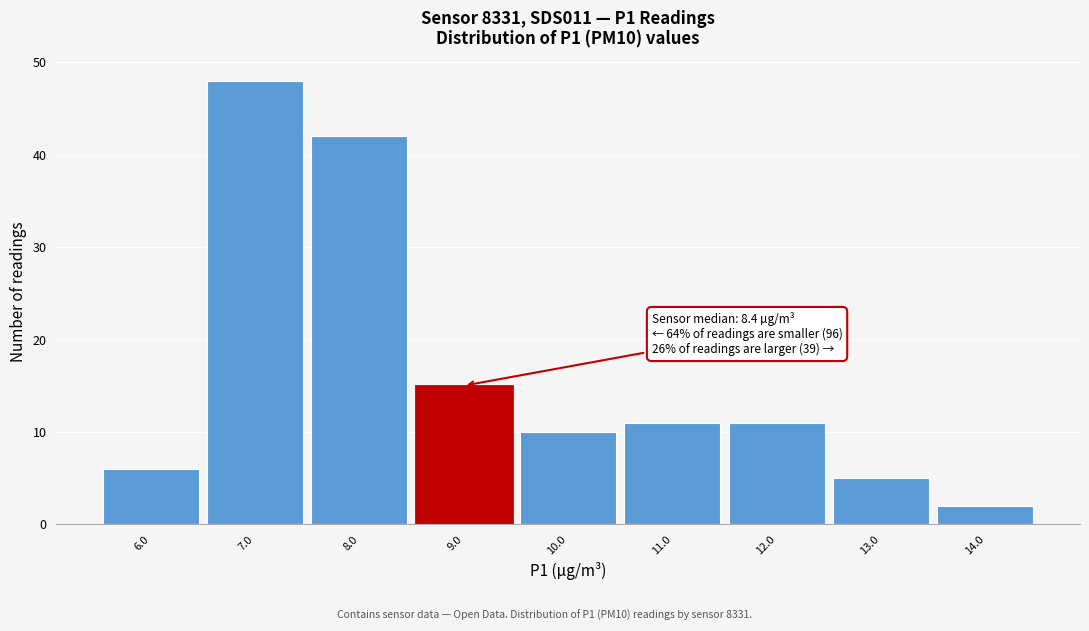

Reading left to right, what are all the values shown in this chart?

6.0=6	7.0=48	8.0=42	9.0=15	10.0=10	11.0=11	12.0=11	13.0=5	14.0=2